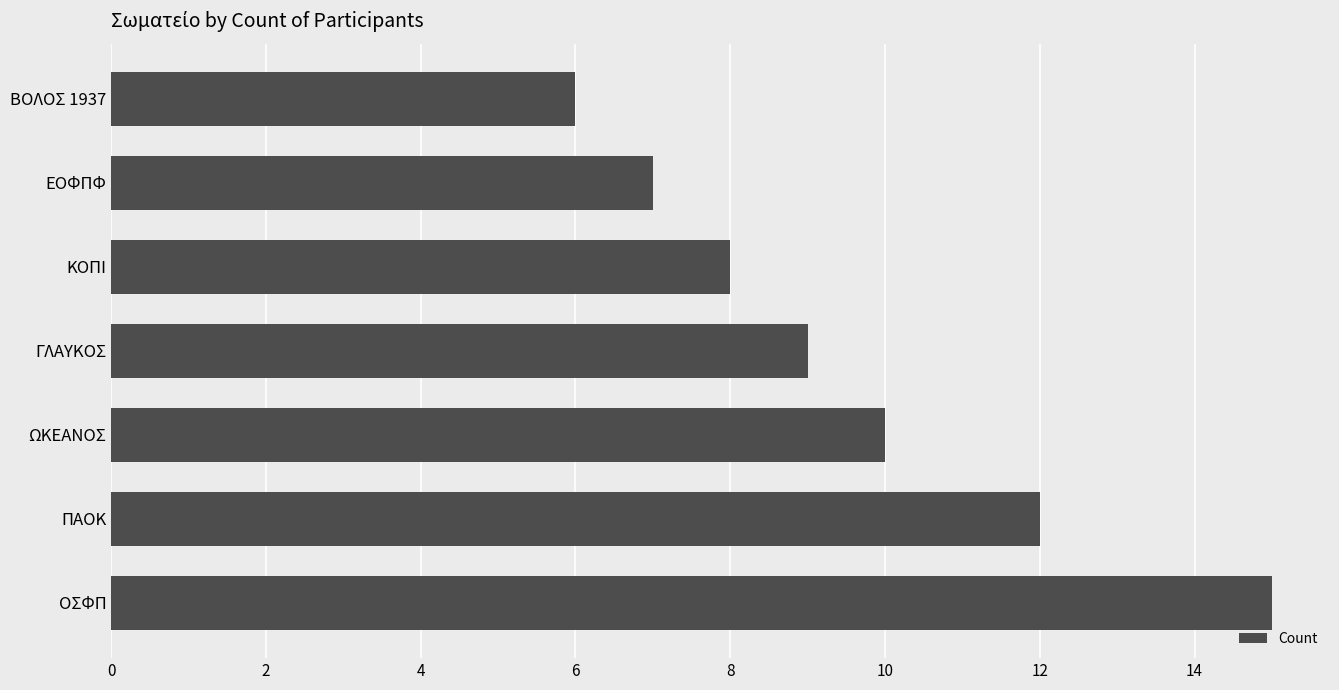

Is it true that the value at ΠΑΟΚ is 12?

True